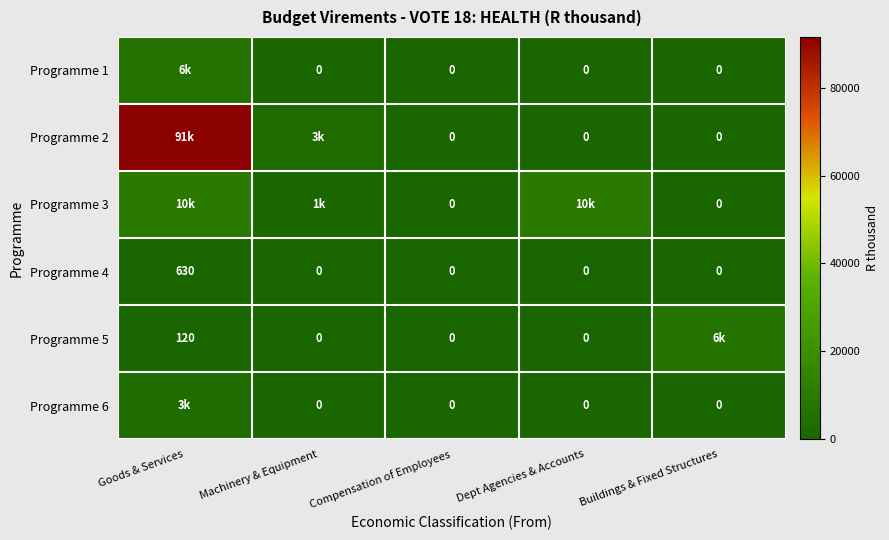

What is the greatest value displayed?

91600